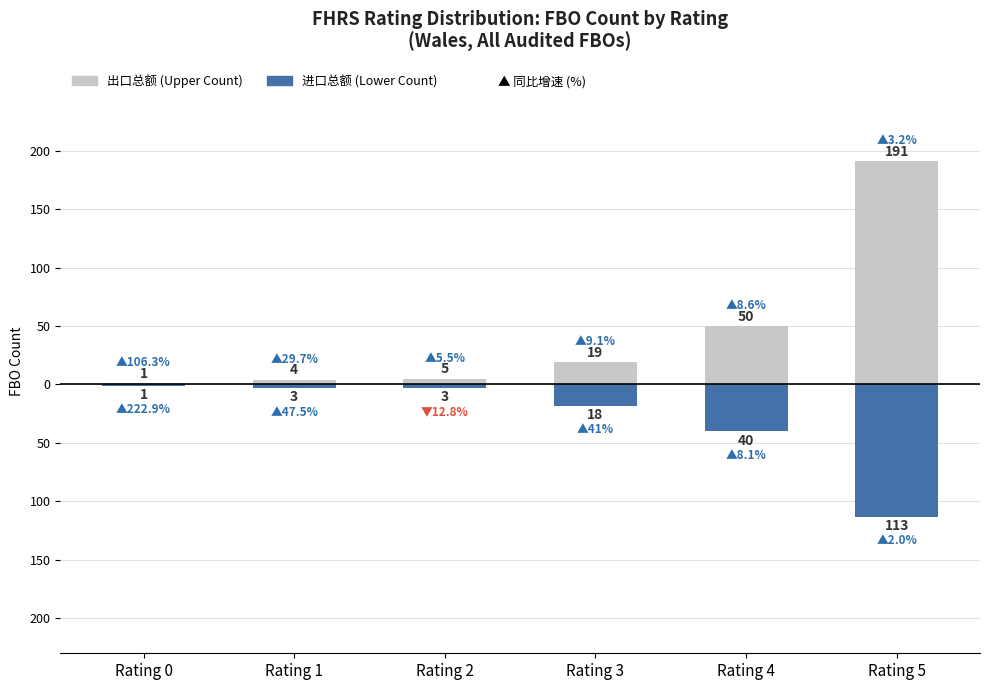

At how many categories does at least one series exceed -7?

6